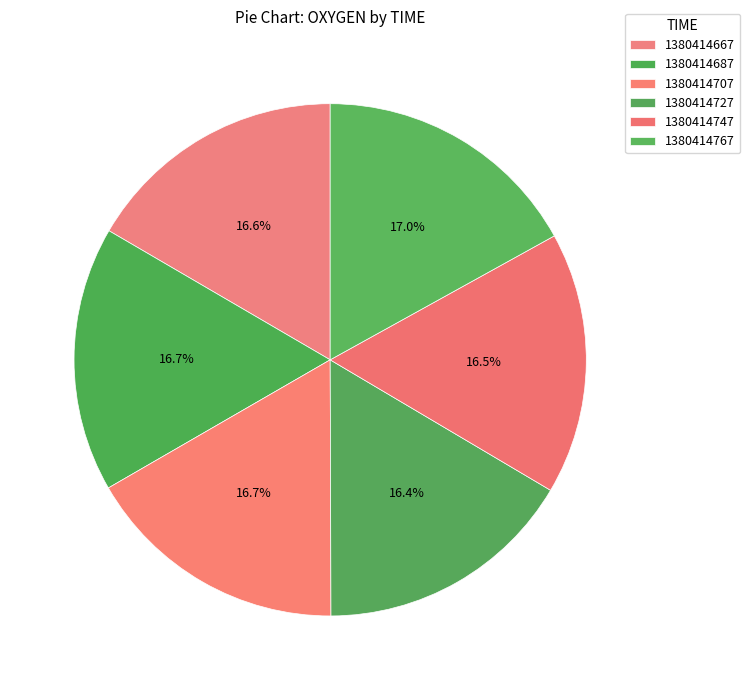

Which slice is the smallest?

1380414727